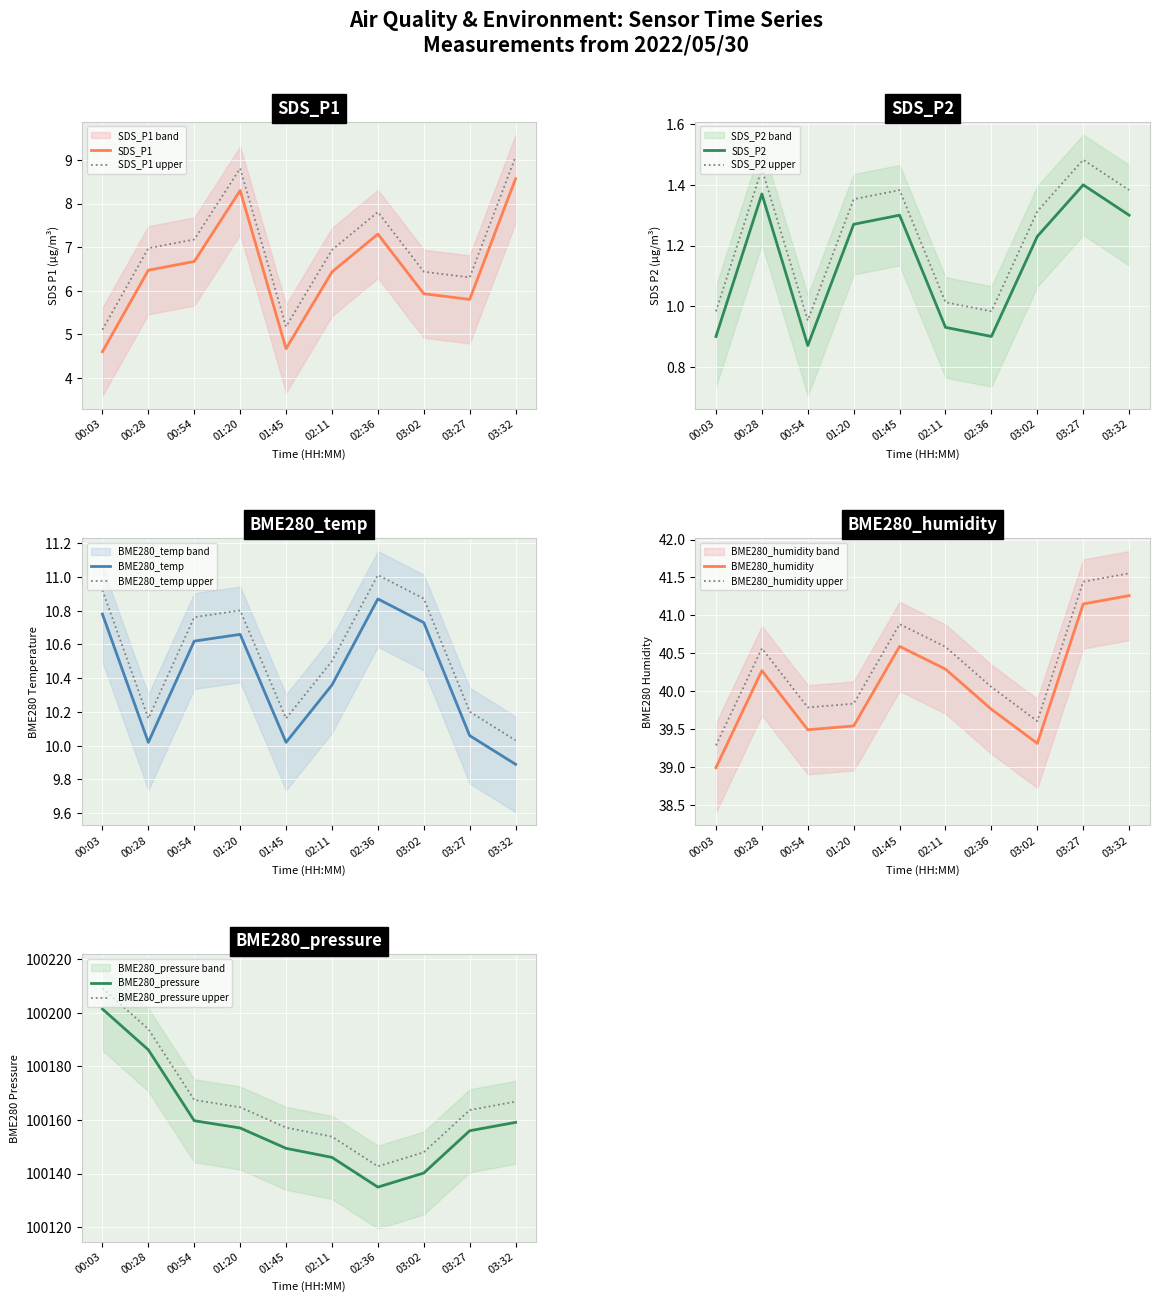

Is it true that BME280_temp equals 13.3 at 03:27?

False